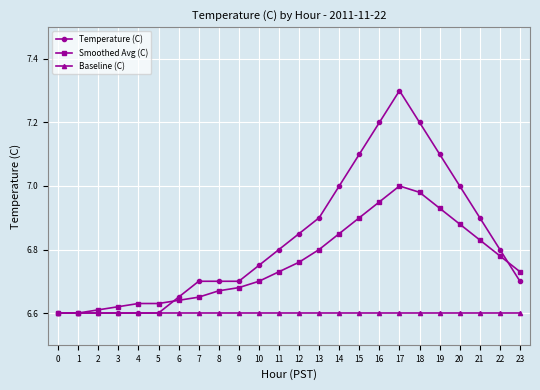

Is the value of Temperature (C) at 12 greater than the value of Baseline (C) at 6?

Yes